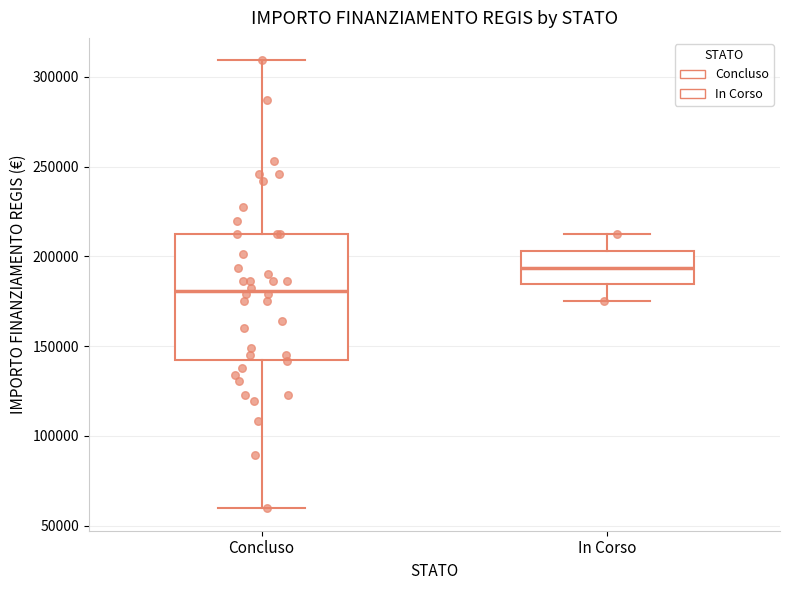

Which box is the tallest, from its lower edge to its upper edge?

Concluso